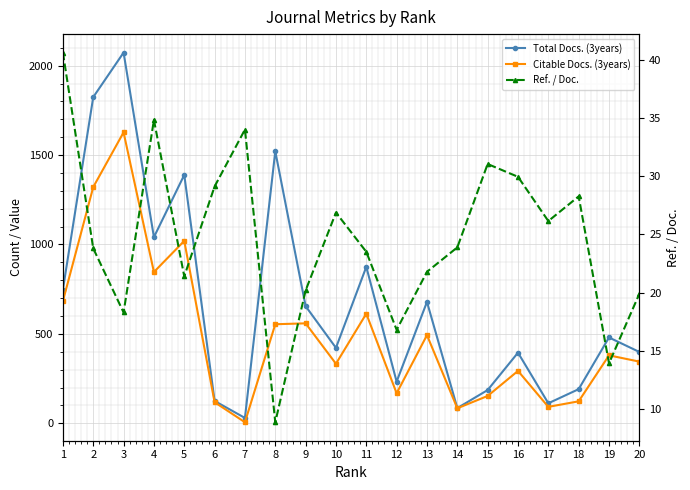

Read the Ref. / Doc. value at 16.

29.9